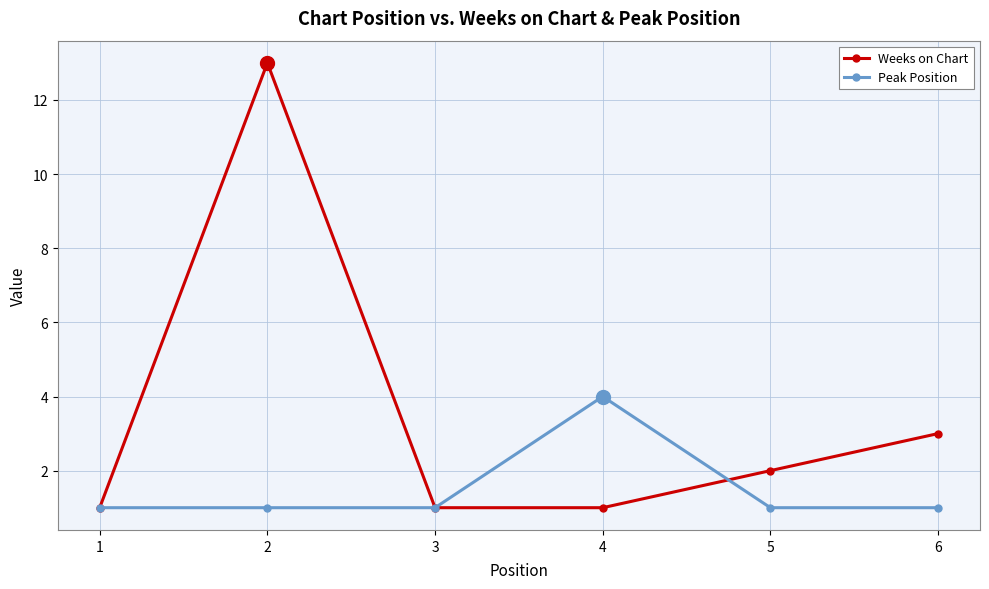

What are all the series names shown in the legend?

Weeks on Chart, Peak Position